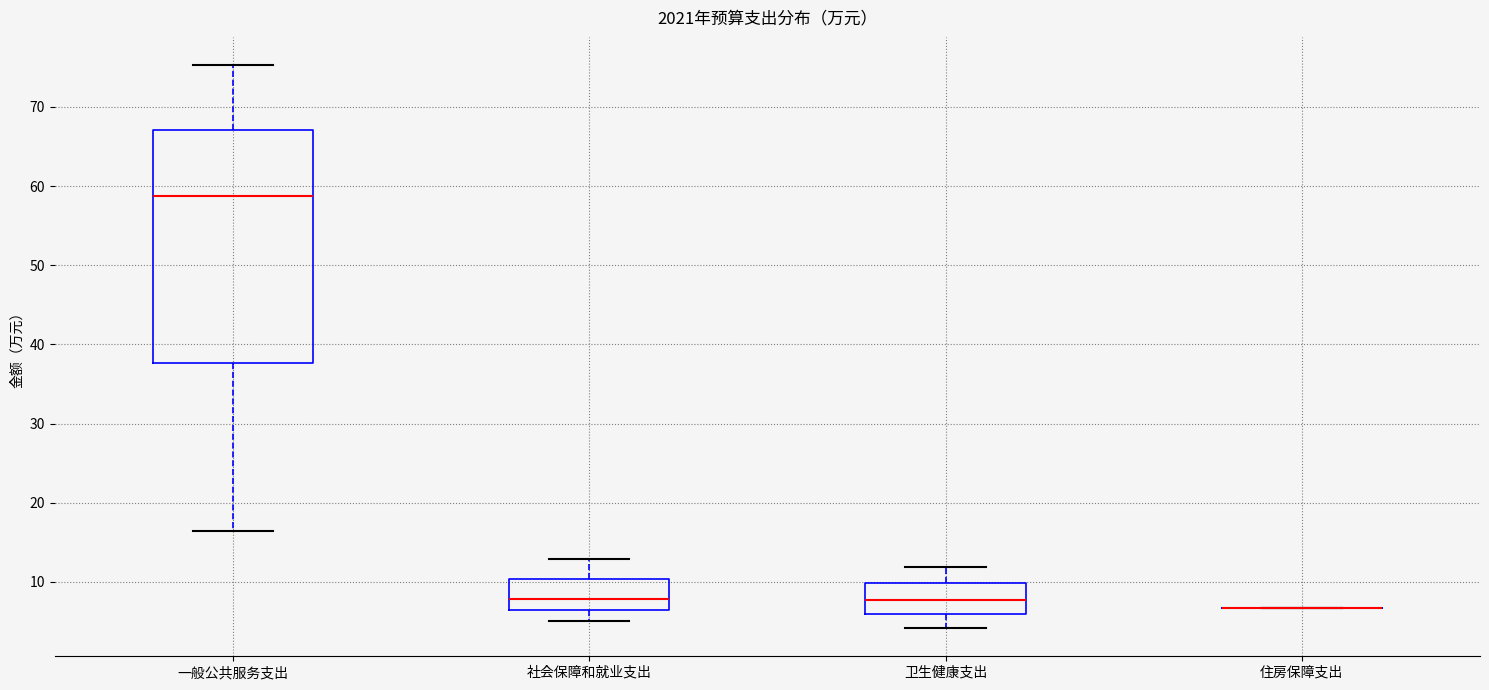

Reading left to right, transcribe this box plot: for each box, give where its median line is, the range the box spans, and where its two whiskers end, as read against the y-axis. The values are not printed on the chart, so give them approximately, as read against the axis.

一般公共服务支出: median 59, box 38 to 67, whiskers 17 to 75
社会保障和就业支出: median 8, box 6 to 10, whiskers 5 to 13
卫生健康支出: median 8, box 6 to 10, whiskers 4 to 12
住房保障支出: box collapsed to a line at 7, whiskers 7 to 7